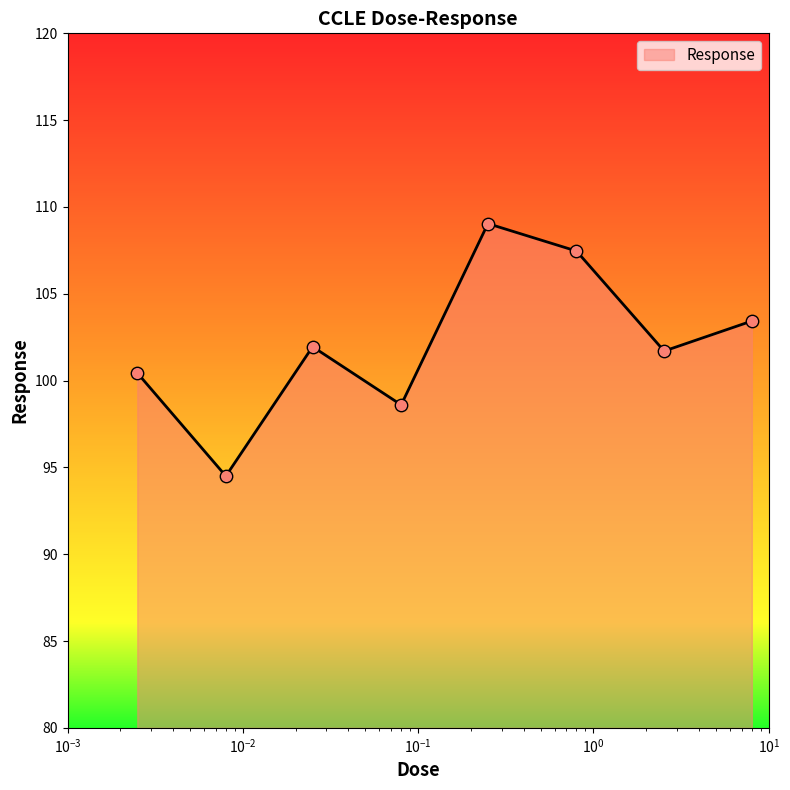

What is the average value?

102.1